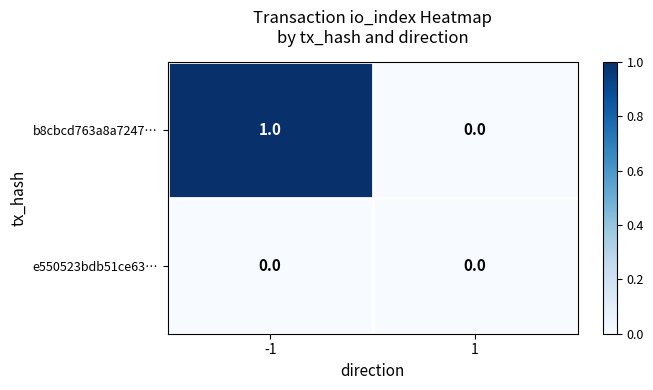

True or false: b8cbcd763a8a7247… has a value of 2 at -1.

False